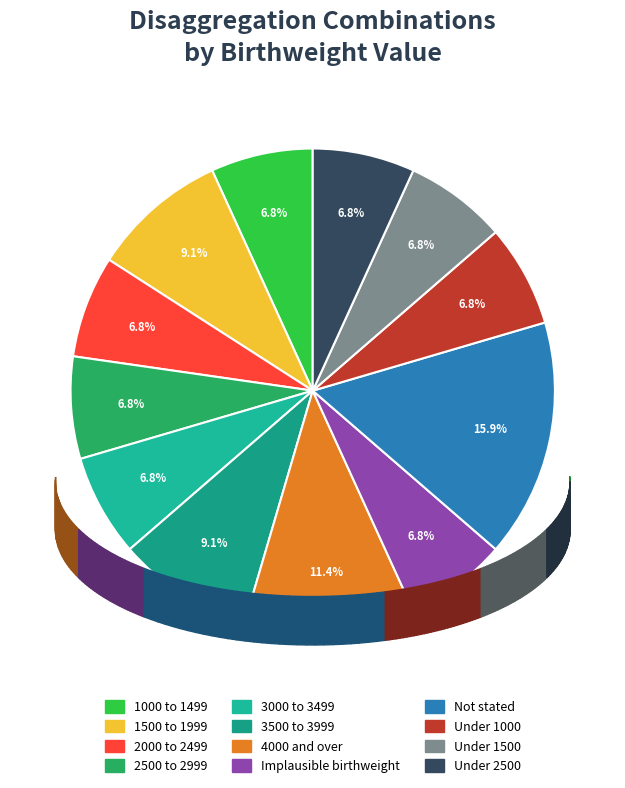

What percentage is the 2000 to 2499 slice, to the nearest percent?

7%